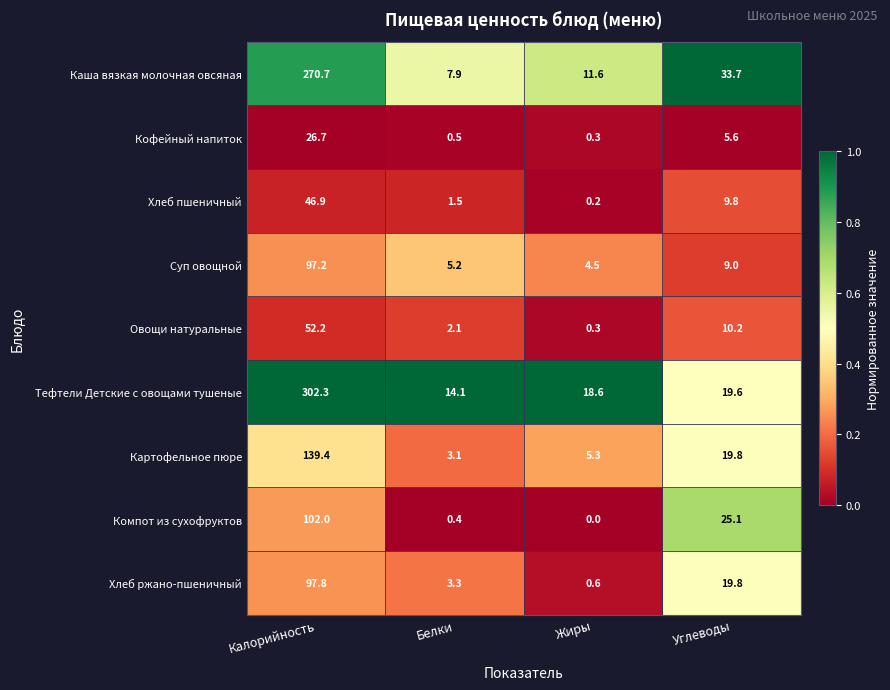

Which series has the largest total across all categories?

Тефтели Детские с овощами тушеные